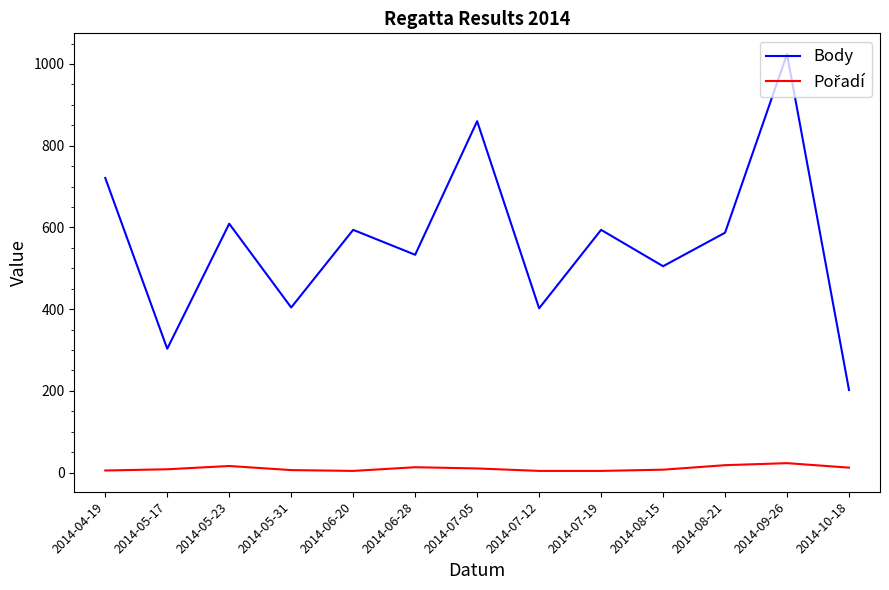

What position from the right is 2014-05-23?

11